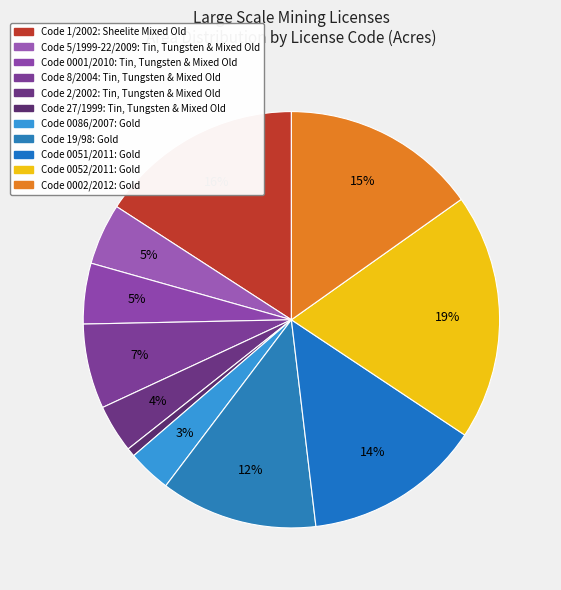

How many segments does this pie chart have?

11